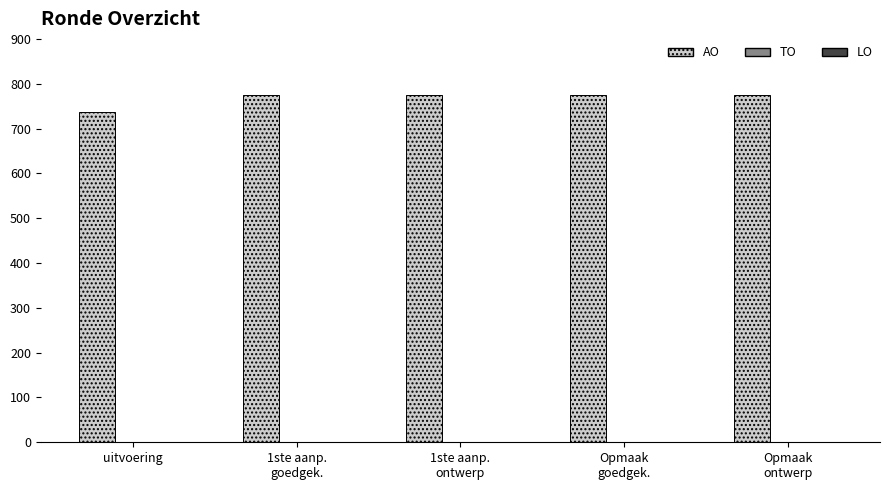

Reading right to left, transcribe all the data shown in this chart.

775	775	775	775	737